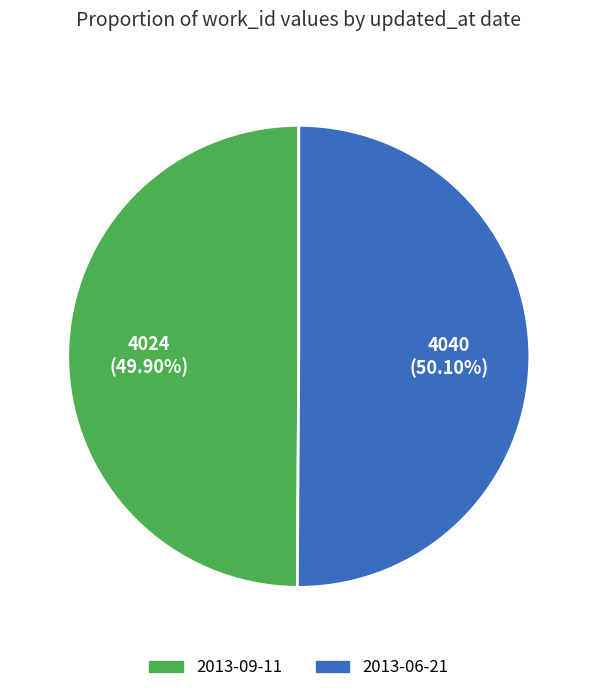

Approximately how many times larger is the value at 2013-09-11 compared to 2013-06-21?

1.0